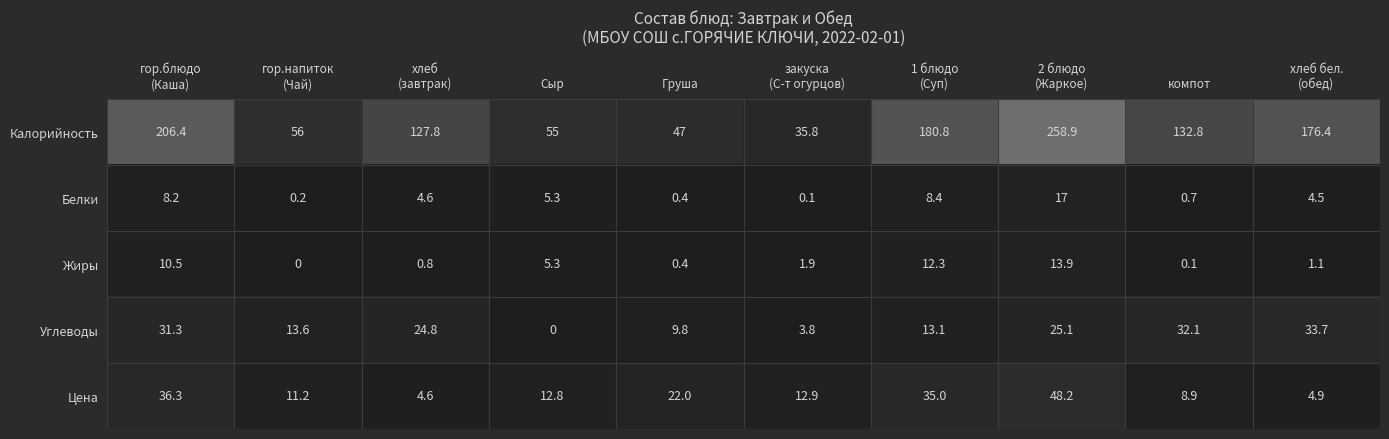

What is the greatest value displayed?

258.9